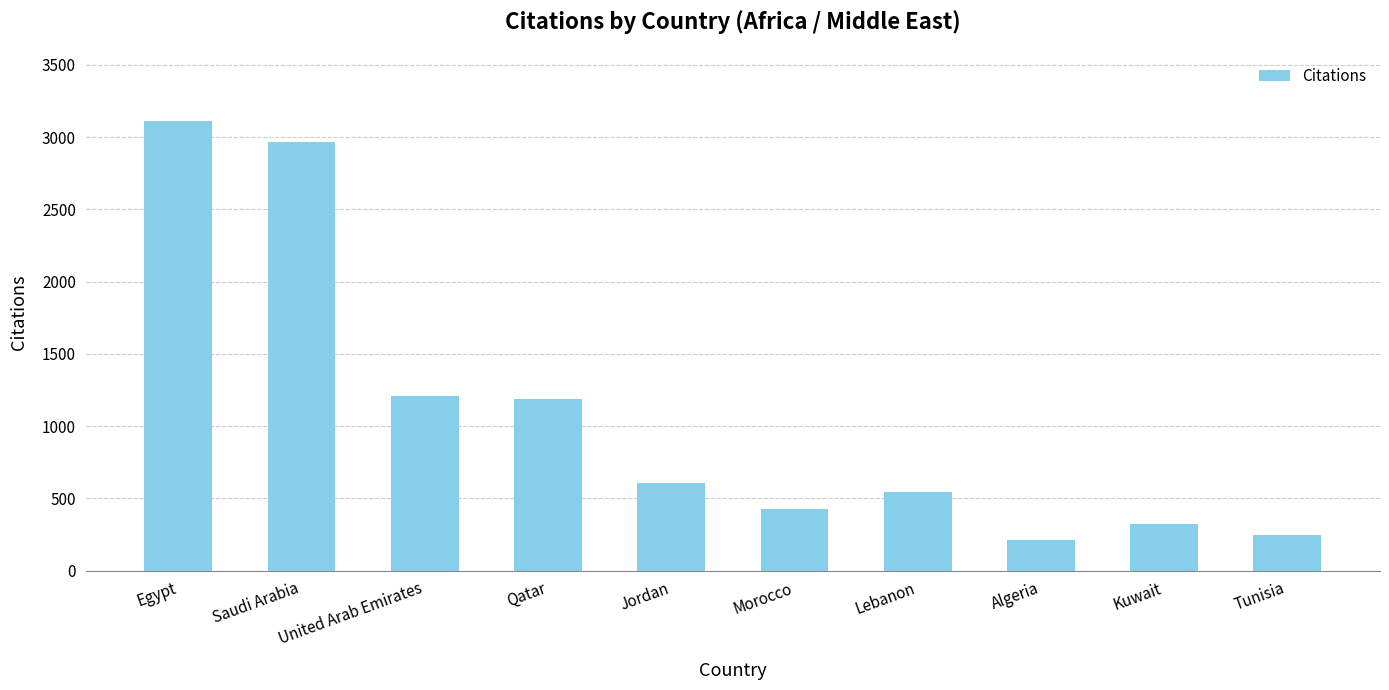

Is it true that the value at Saudi Arabia is 2969?

True